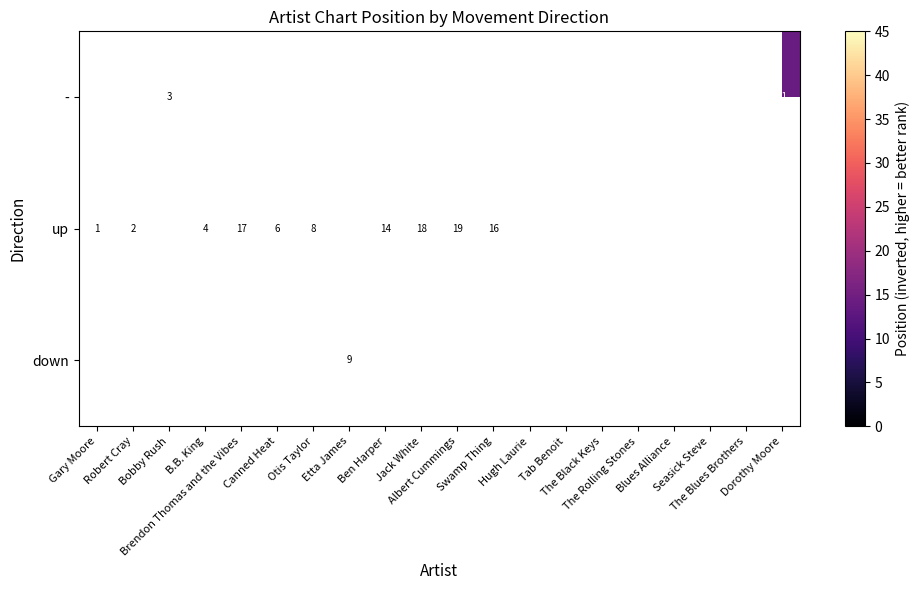

List the series in order of their overall mean, highest first.

-, up, down